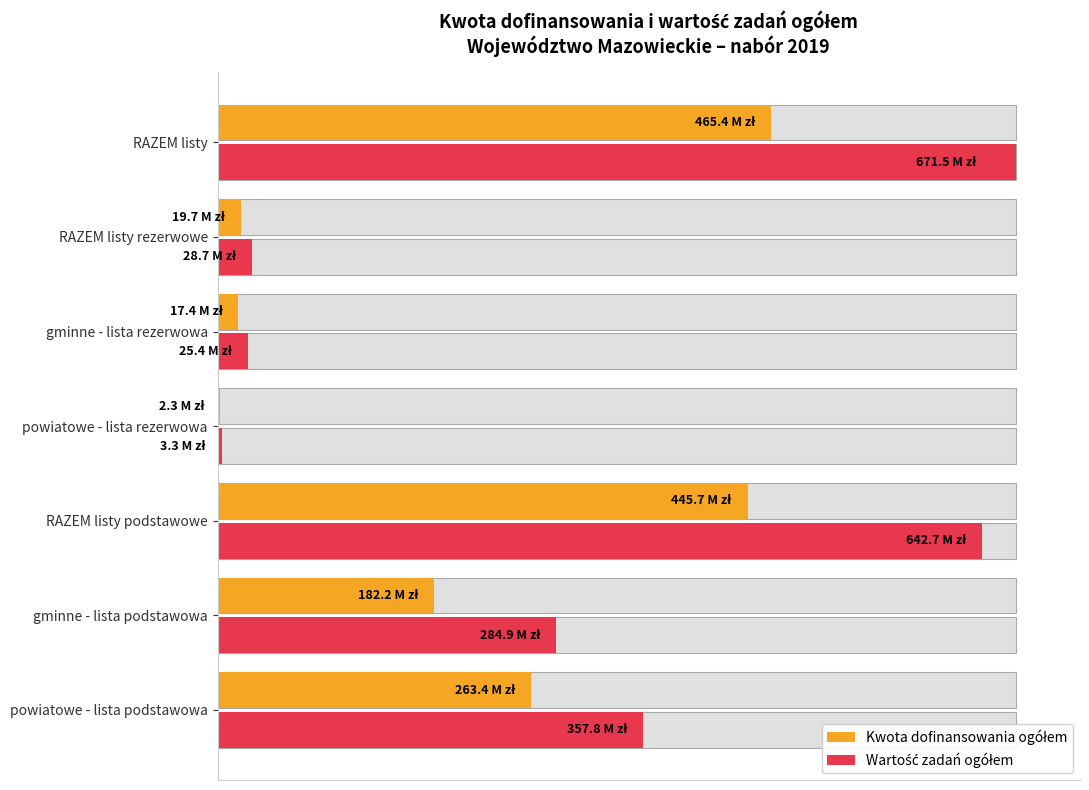

The Wartość zadań ogółem series shows 1.6 at RAZEM listy podstawowe. True or false?

False